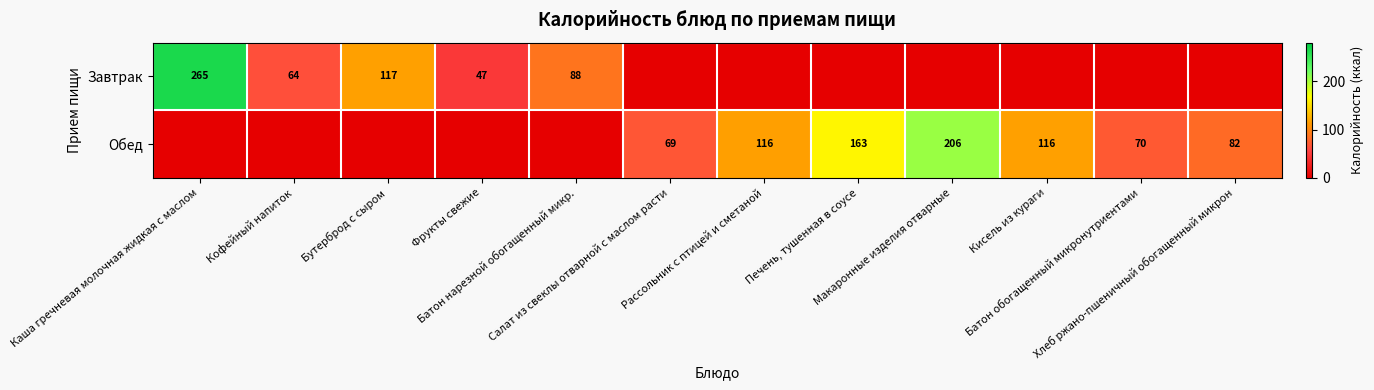

Is it true that Обед equals 0.0 at Каша гречневая молочная жидкая с маслом?

True